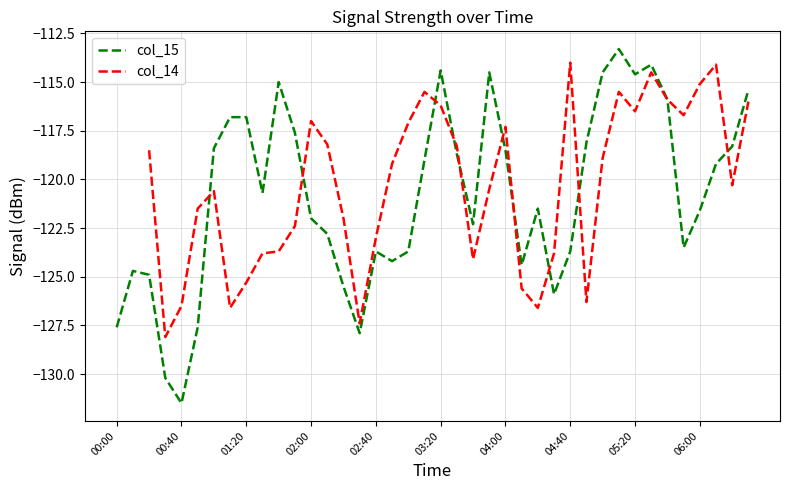

Read the col_15 value at 06:00.

-121.6